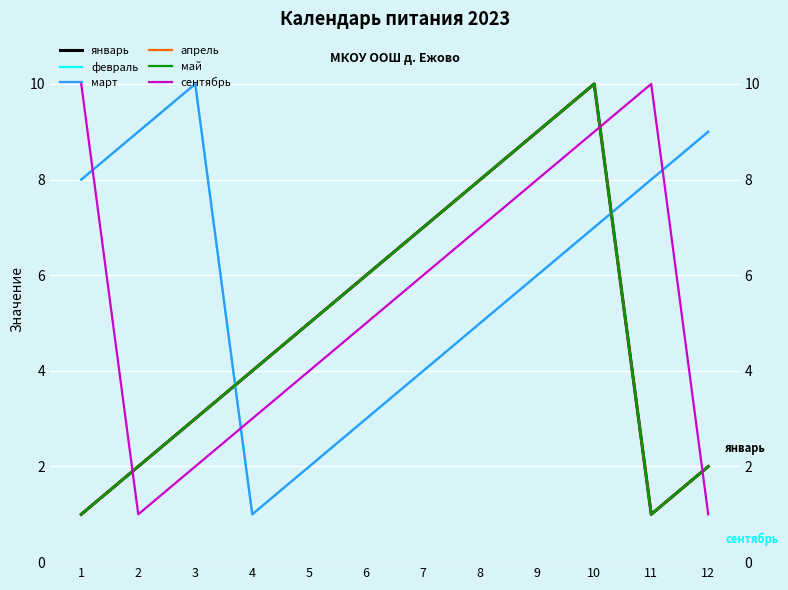

What is the spread (max minus min) of values at 4?

3